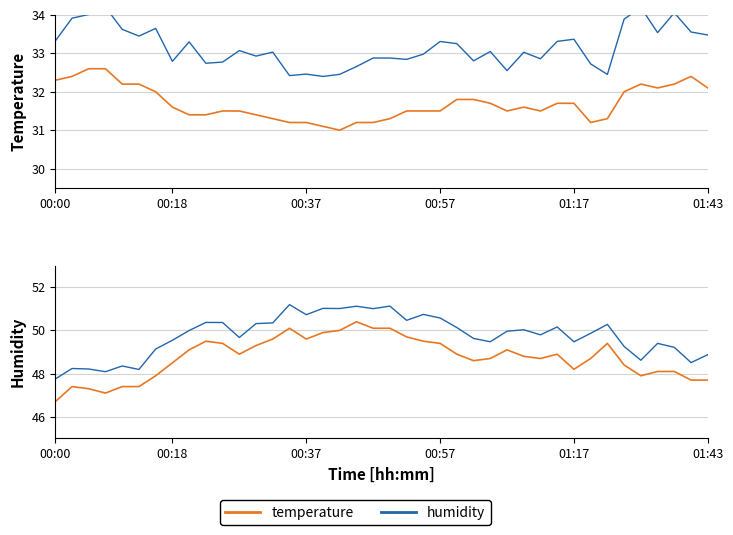

What position from the left is 39?

40